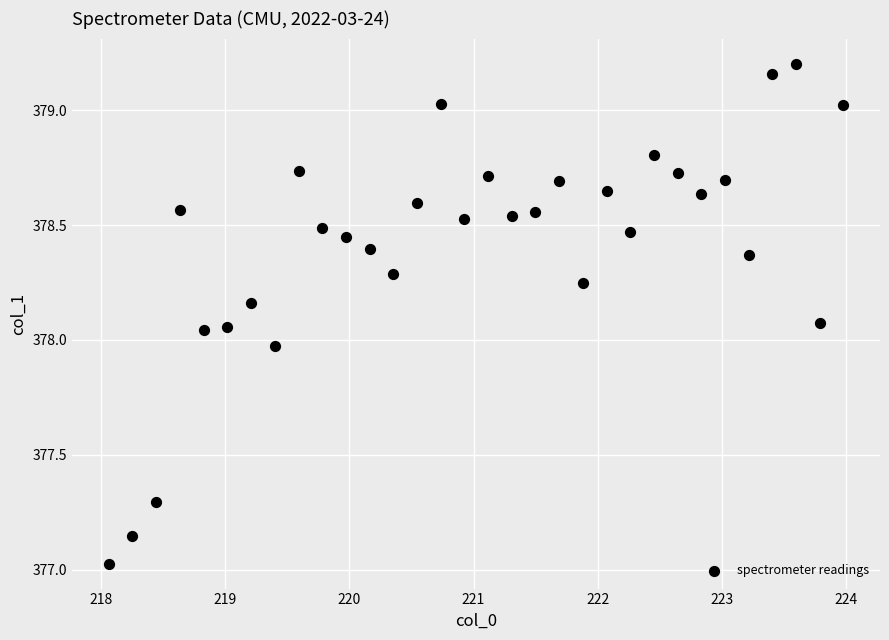

What is the range of X values (max minus min)?

5.9